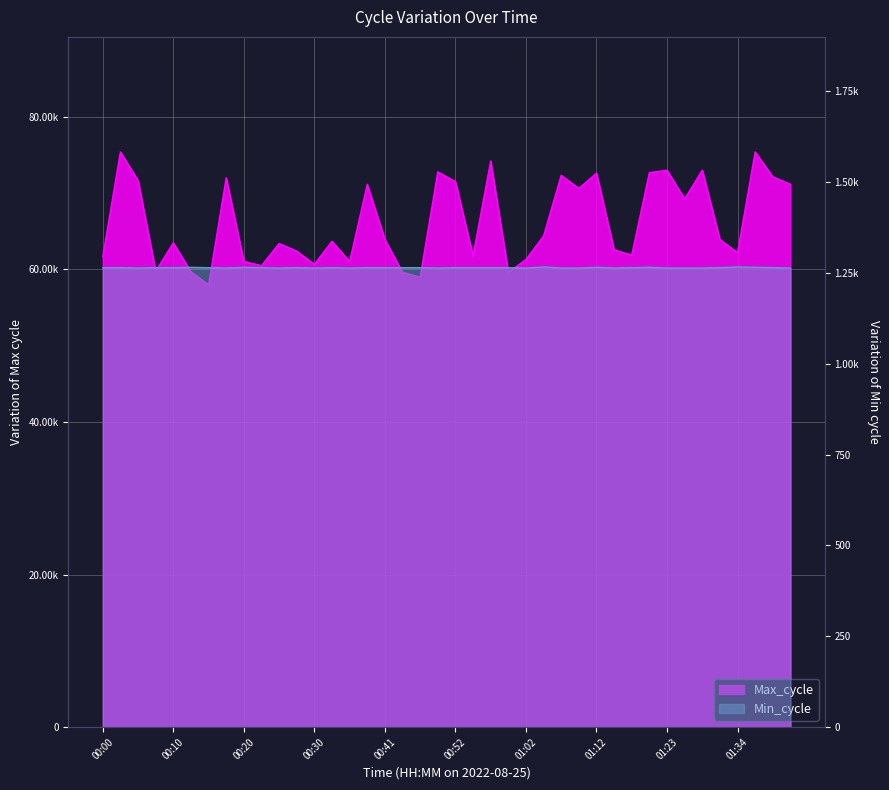

What is the spread (max minus min) of values at 01:29?

71721